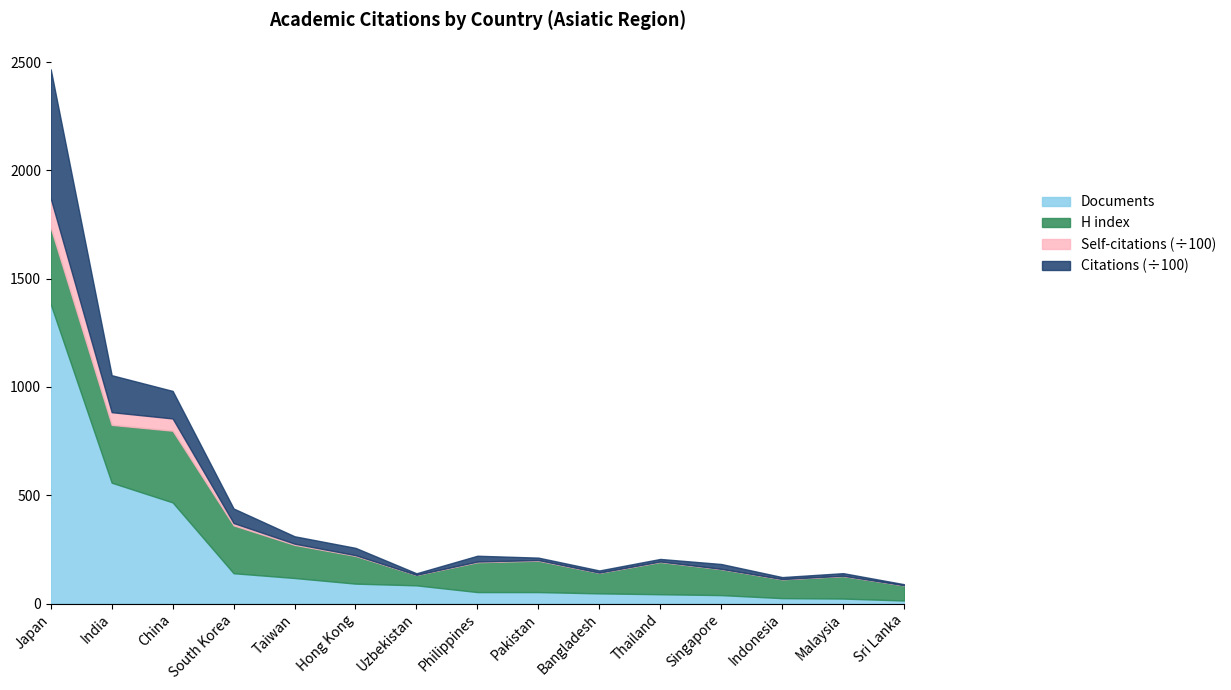

Which series ends up on top after the final intersection of H index and Documents?

H index